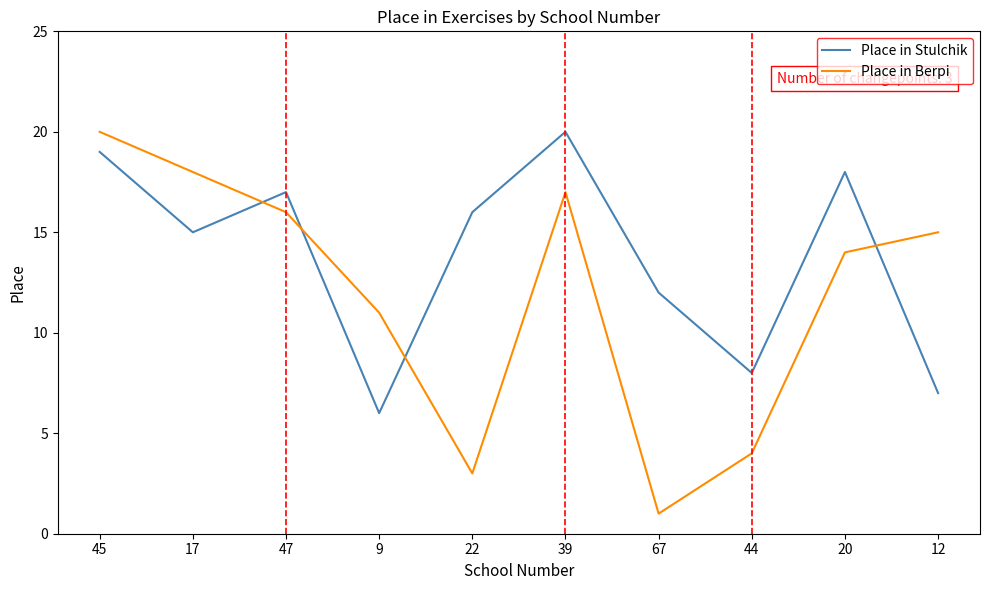

Which series has the largest total across all categories?

Place in Stulchik